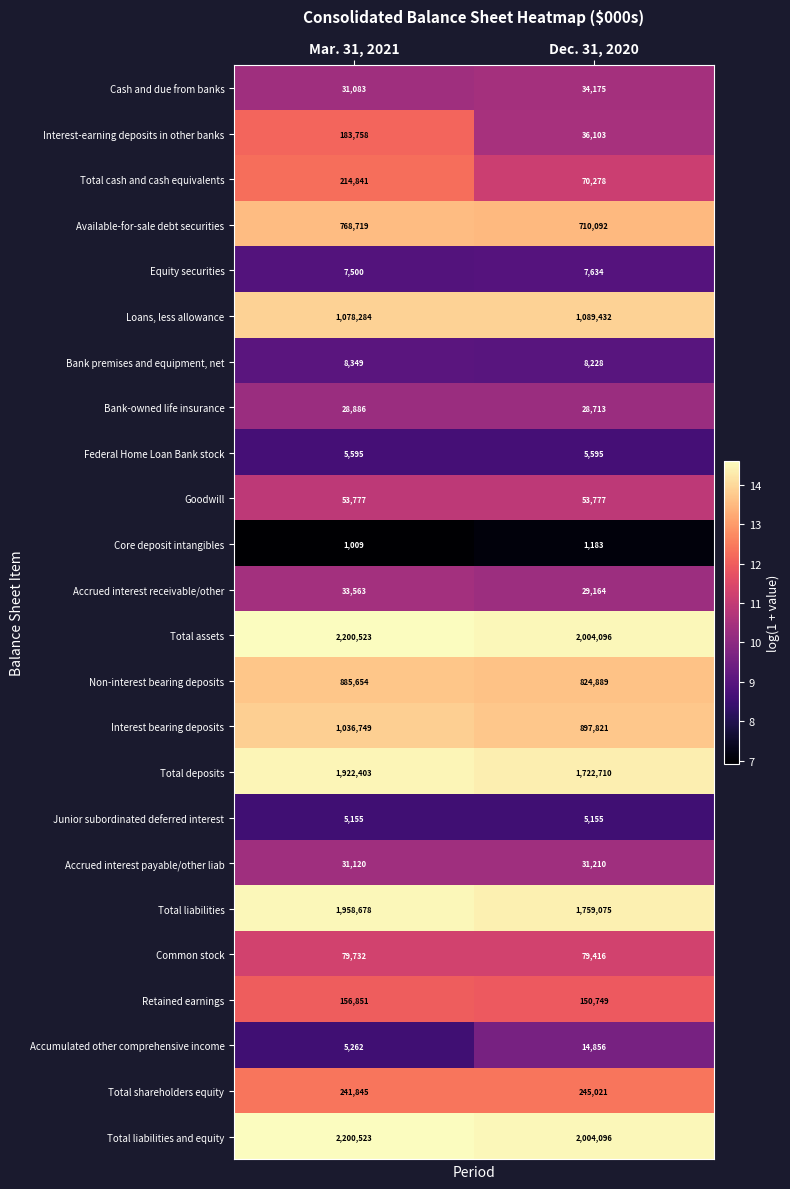

At which label is Total liabilities closest to 1858876?

Dec. 31, 2020